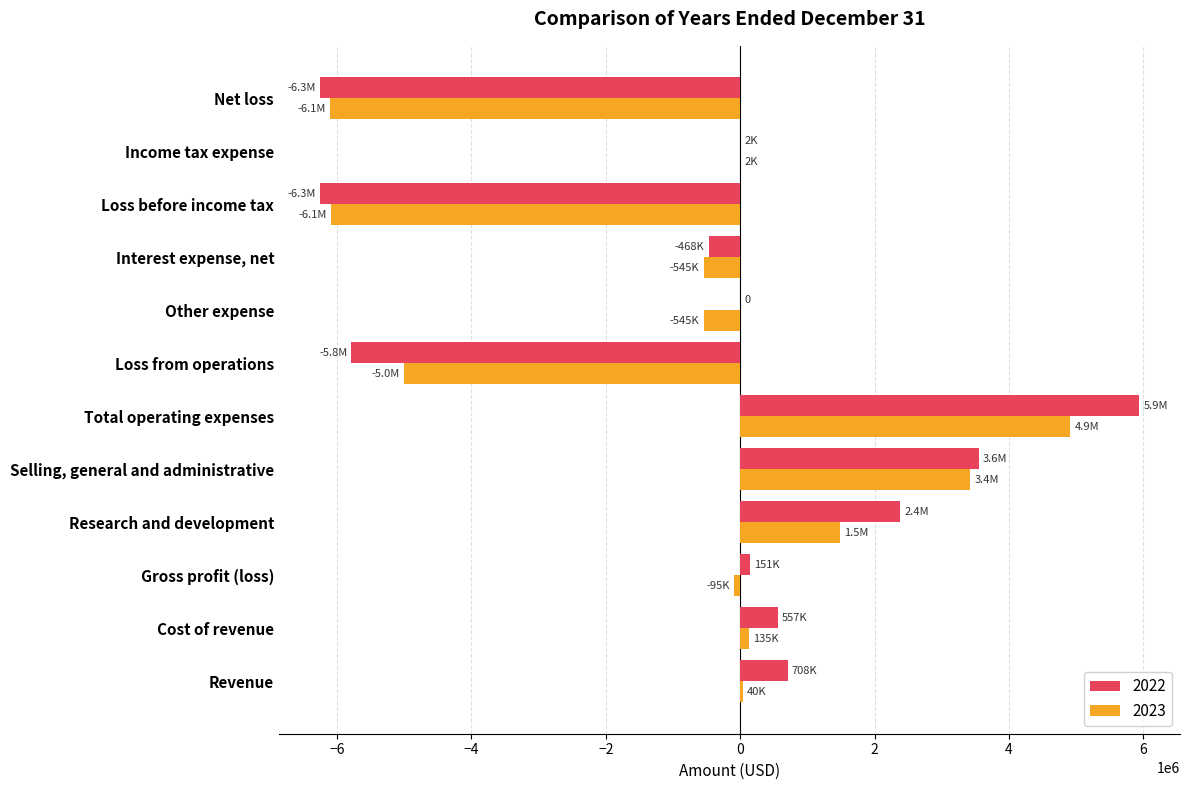

What is the sum of all 2022 values?

-5471690